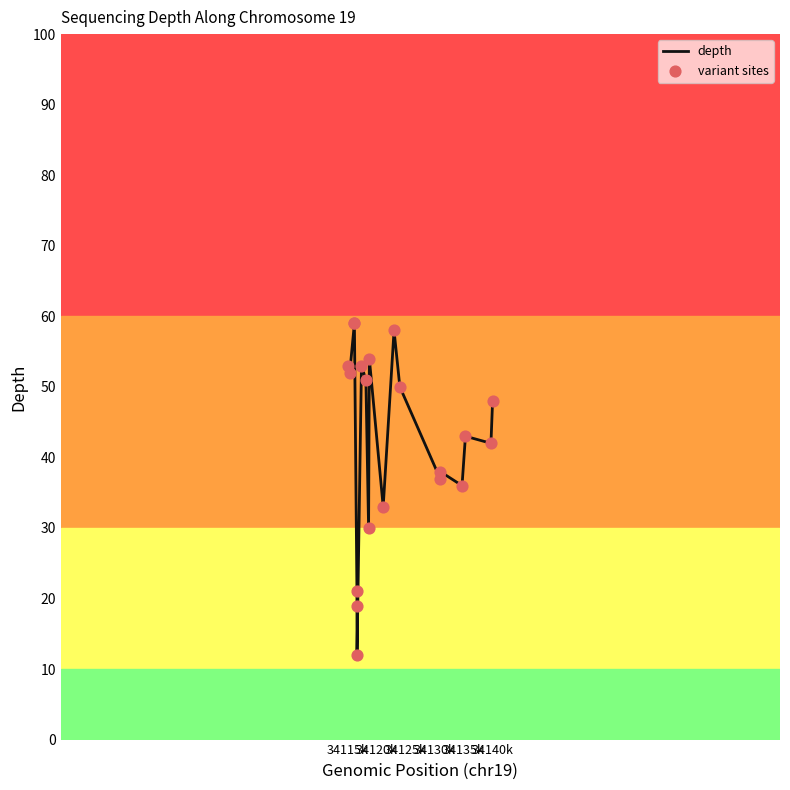

Which series has the widest spread of Y values?

depth